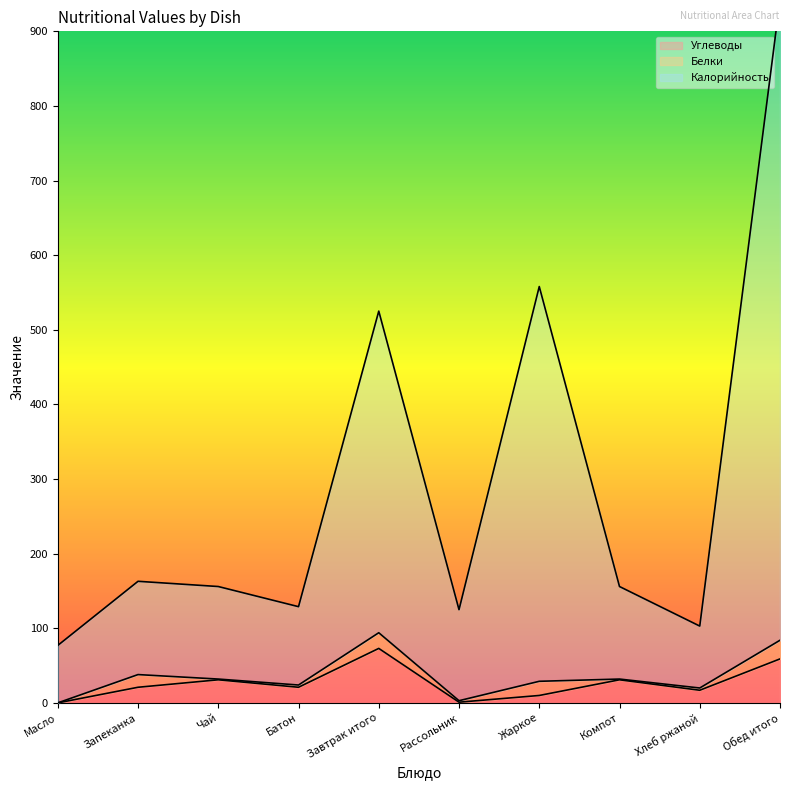

What position from the left is Запеканка?

2